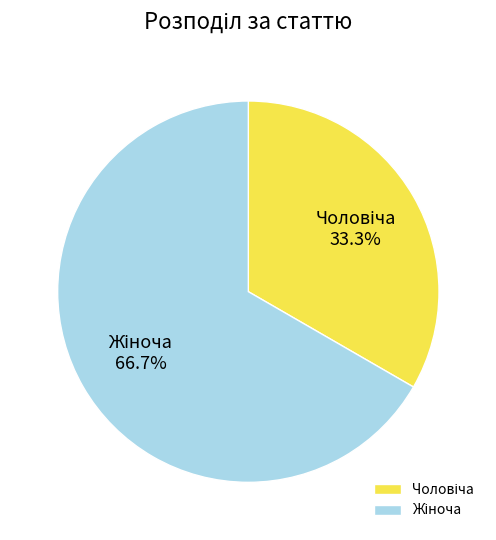

Is there a majority slice in this chart?

Yes